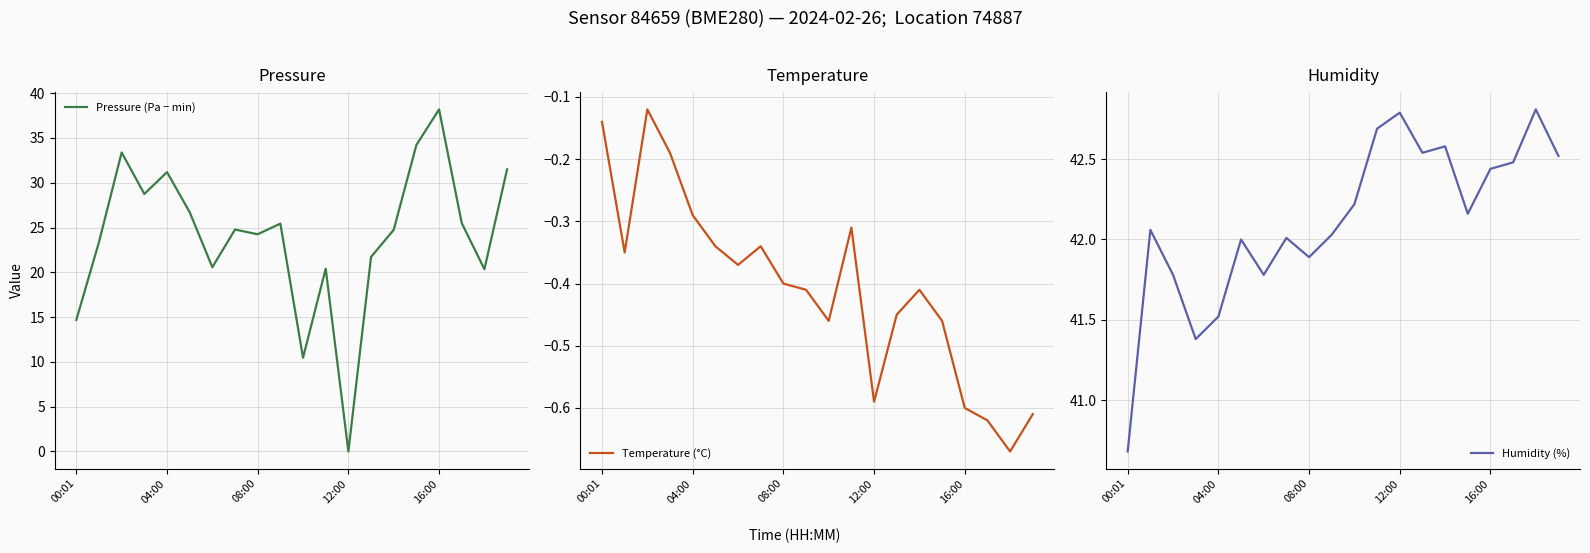

What is the minimum value for Humidity (%)?

40.7